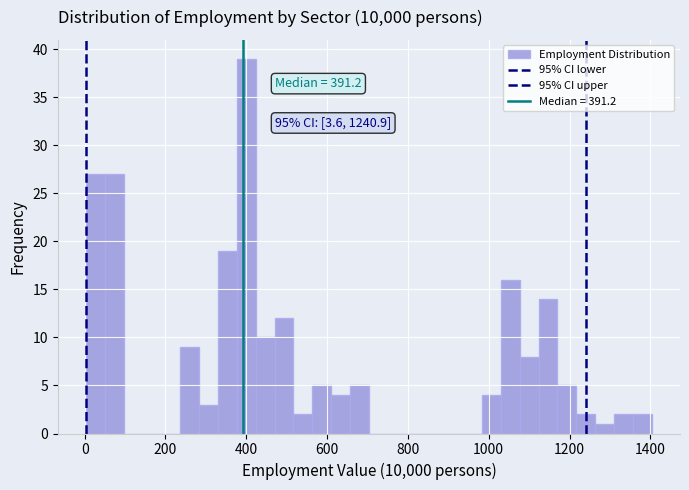

Read against the x-axis, roughly where is the centre of the tallest bar?

400